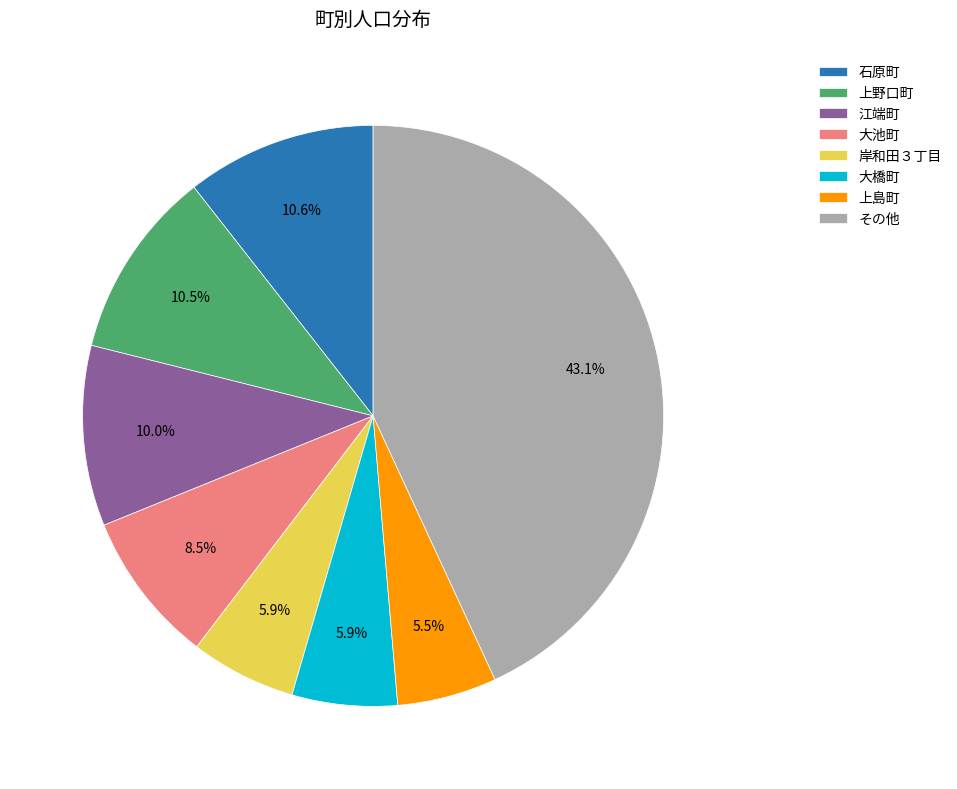

What is the largest slice in the pie chart?

その他